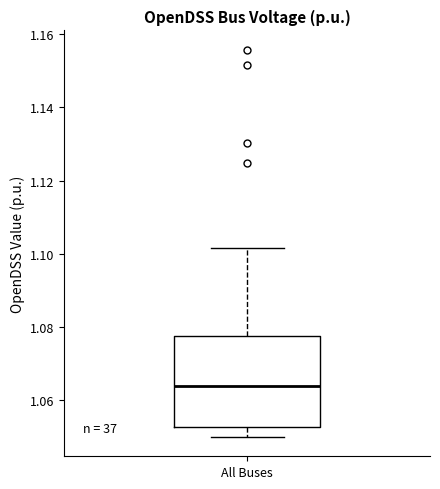

Where does the lower whisker of the box for All Buses end on the y-axis? The values are not printed on the chart, so give them approximately, as read against the axis.

1.050